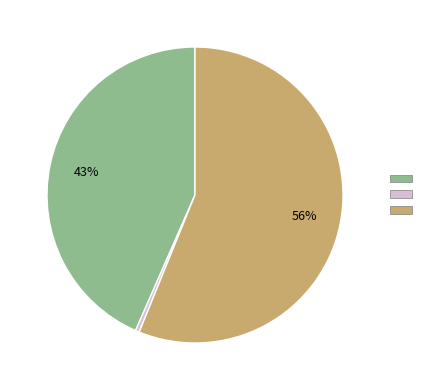

How many slices are in this pie chart?

3